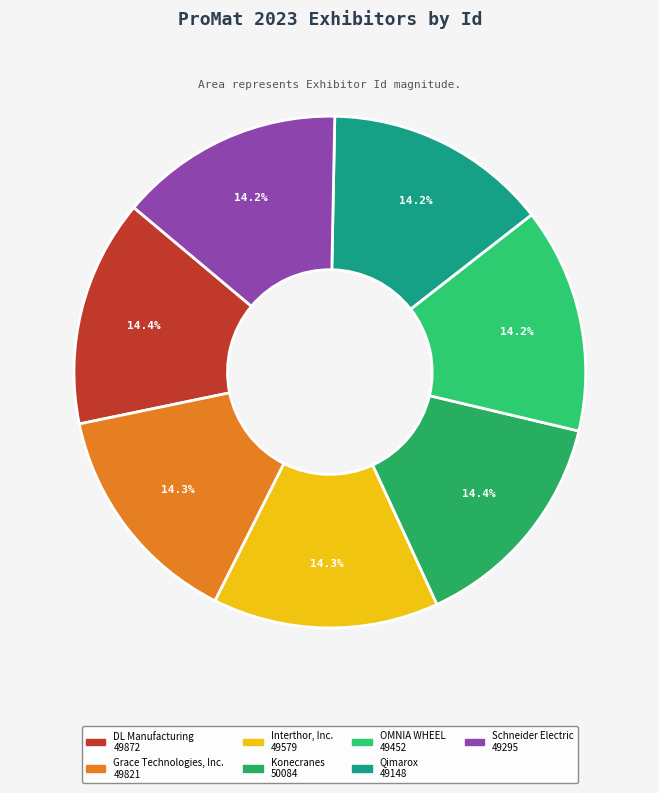

Is Interthor, Inc. the majority of the pie?

No